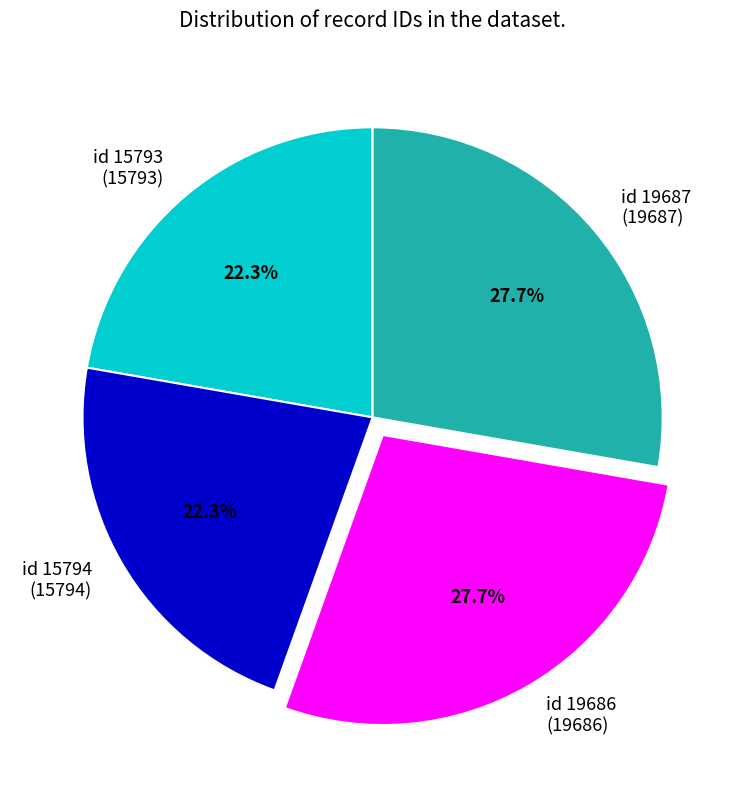

To the nearest percent, what is the difference between the id 15793 and id 19687 slice percentages?

5%